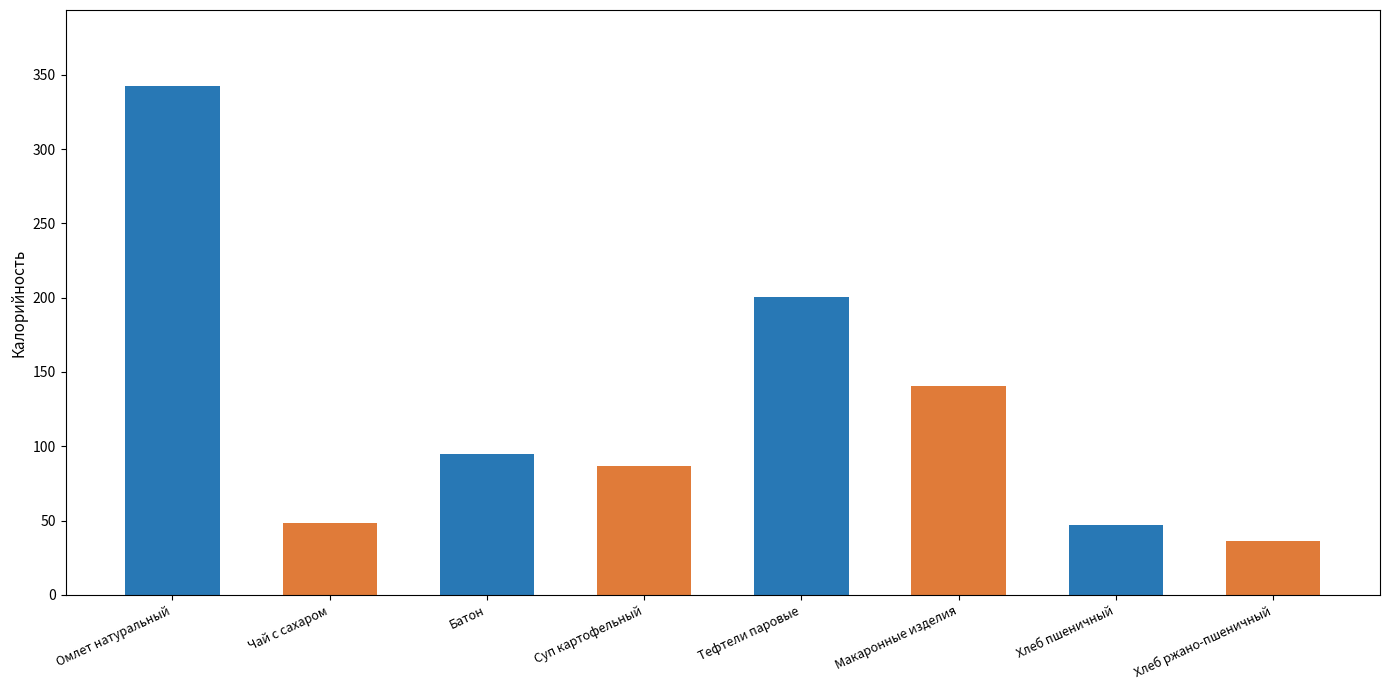

How many values are below 94?

4